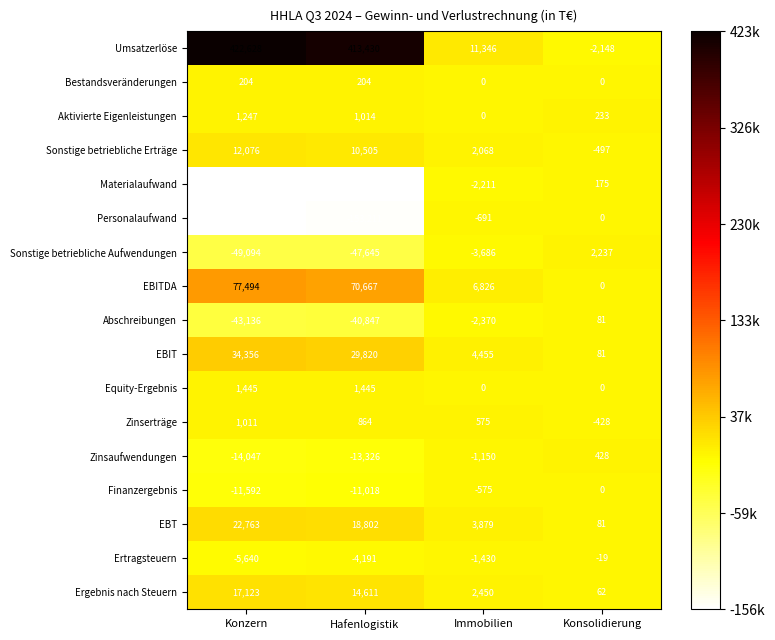

At how many categories does at least one series exceed 419524?

1